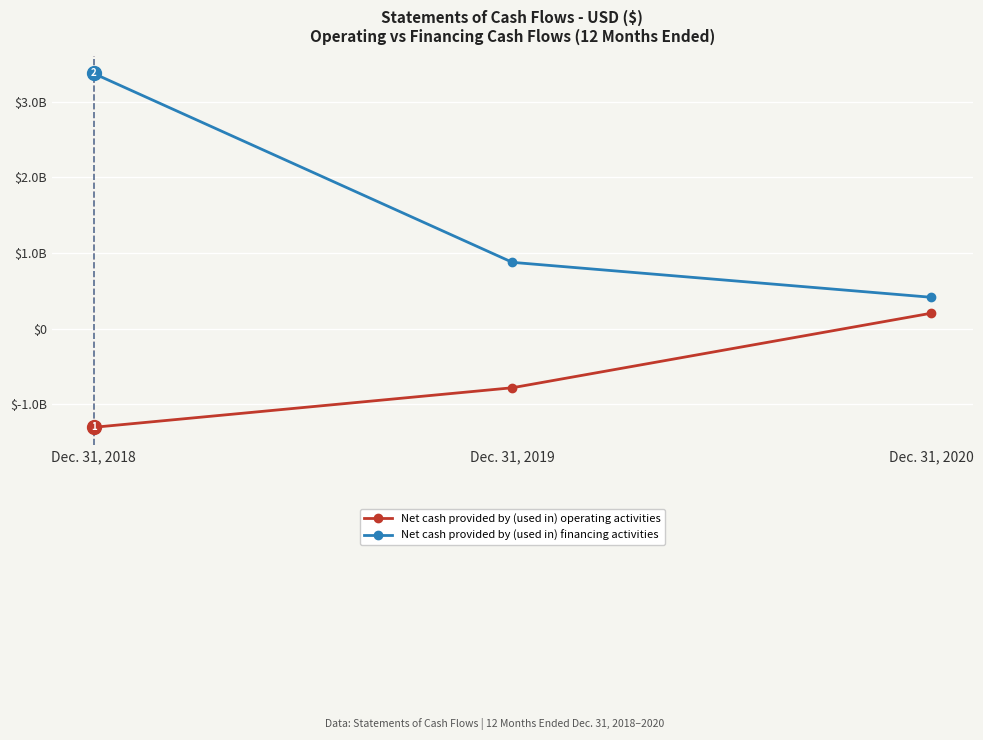

What is the value of the Net cash provided by (used in) operating activities point at the 3rd from the left?

201689570